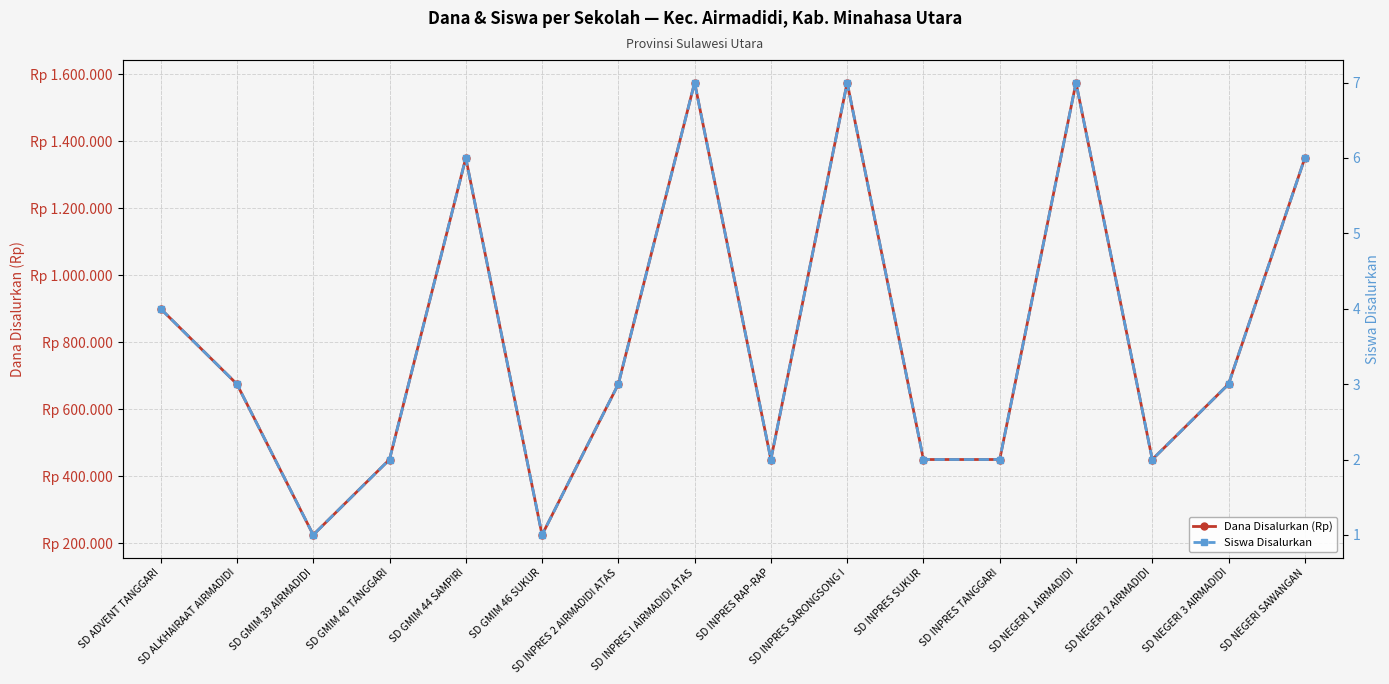

What is the maximum value shown in the chart?

1575000